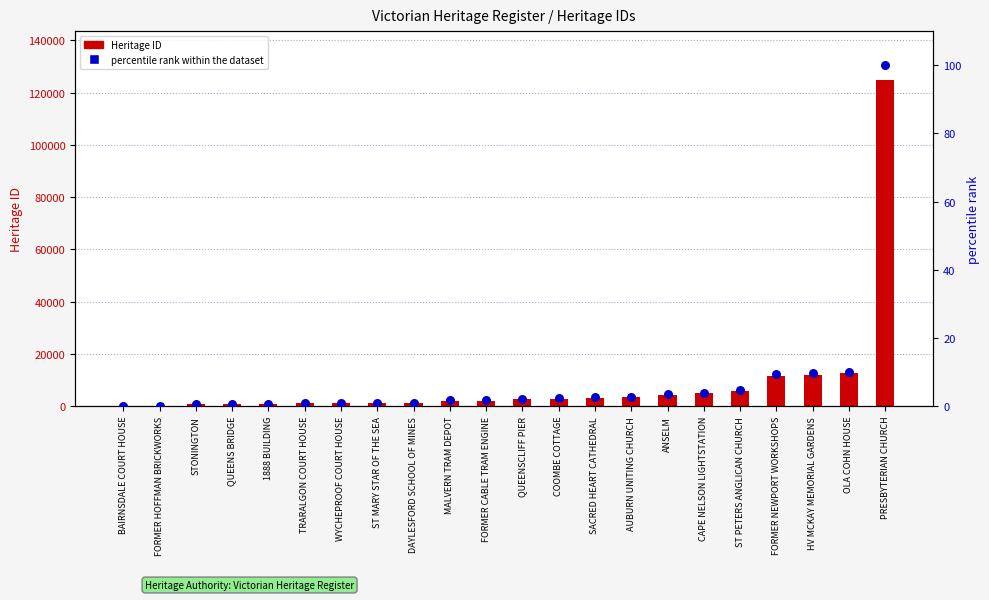

Which series reaches the maximum Y coordinate?

Heritage ID